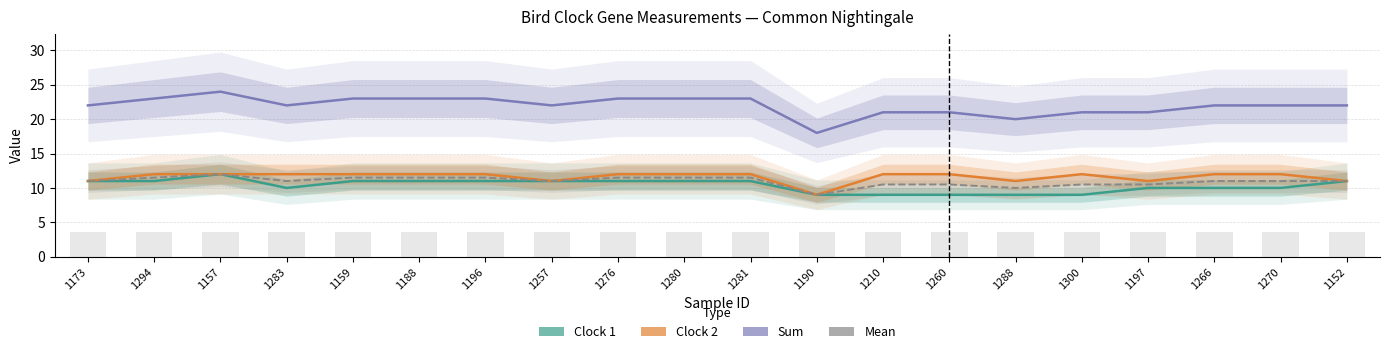

What are all the series names shown in the legend?

Clock 1, Clock 2, Sum, Mean